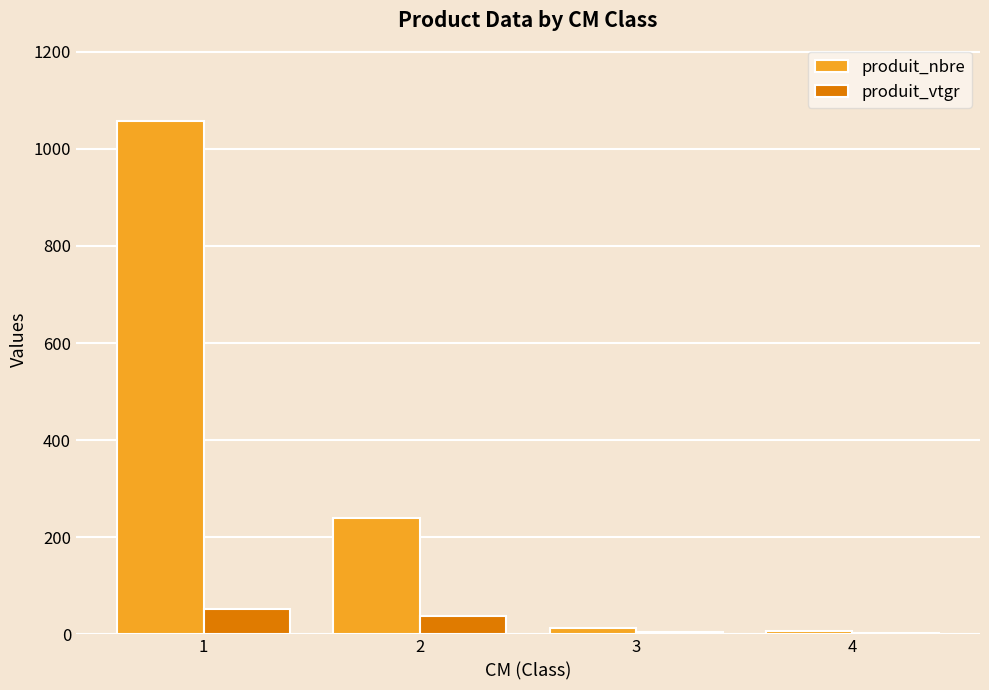

Where is produit_vtgr nearest to the value 28?

2